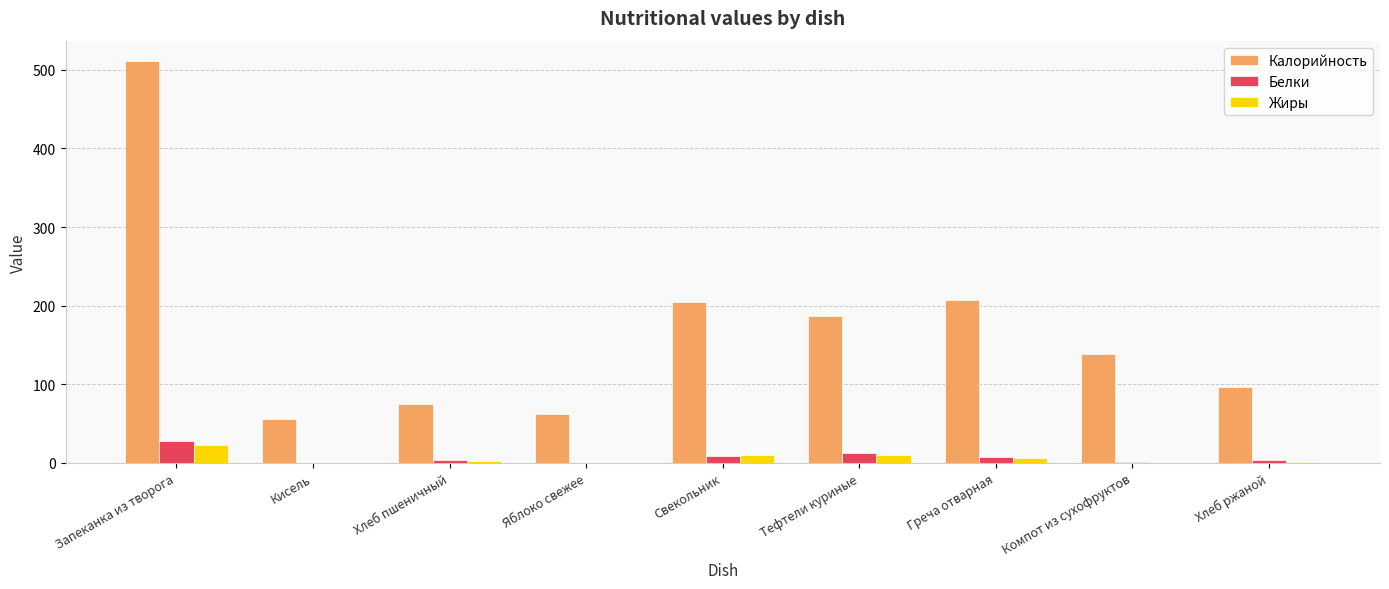

Which series has the largest total across all categories?

Калорийность